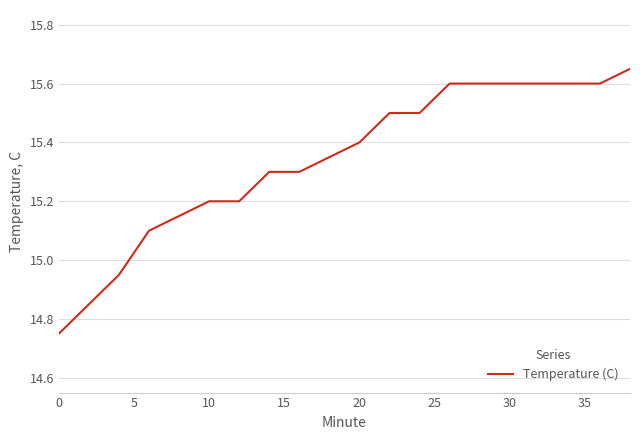

What is the difference between the maximum and minimum values?

0.9